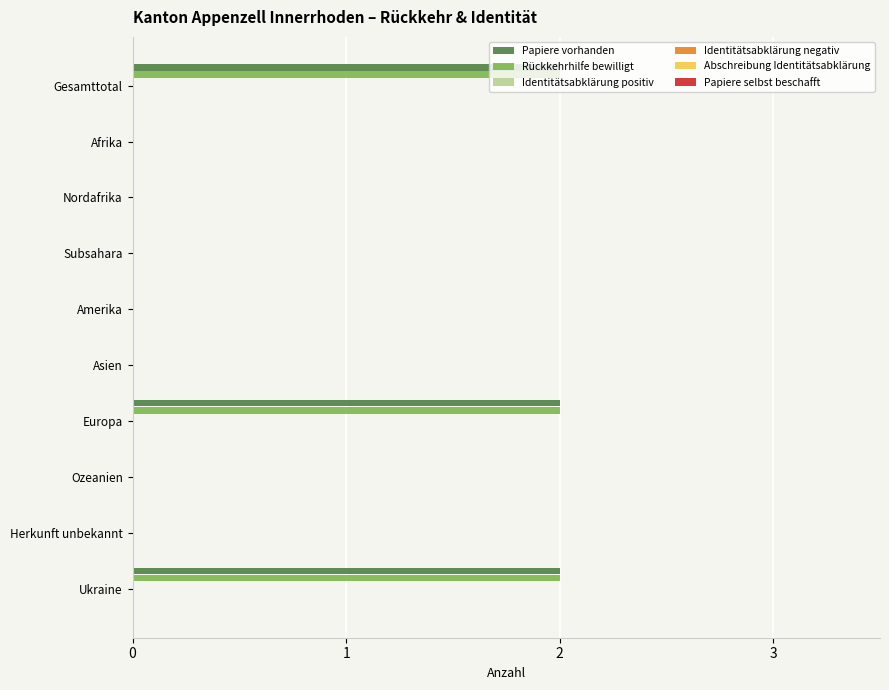

What is the sum of all Rückkehrhilfe bewilligt values?

6